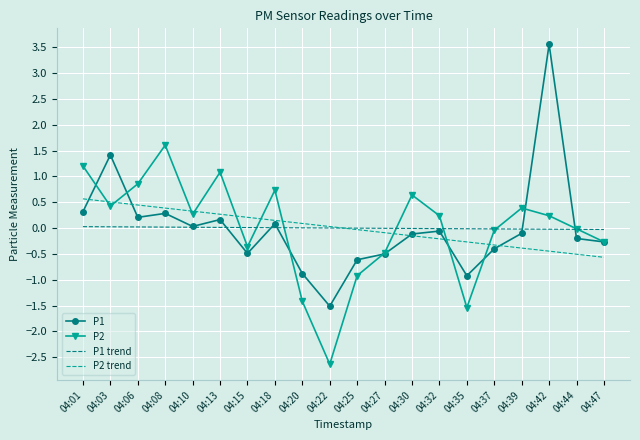

Which series changed the most between 04:01 and 04:03?

P1